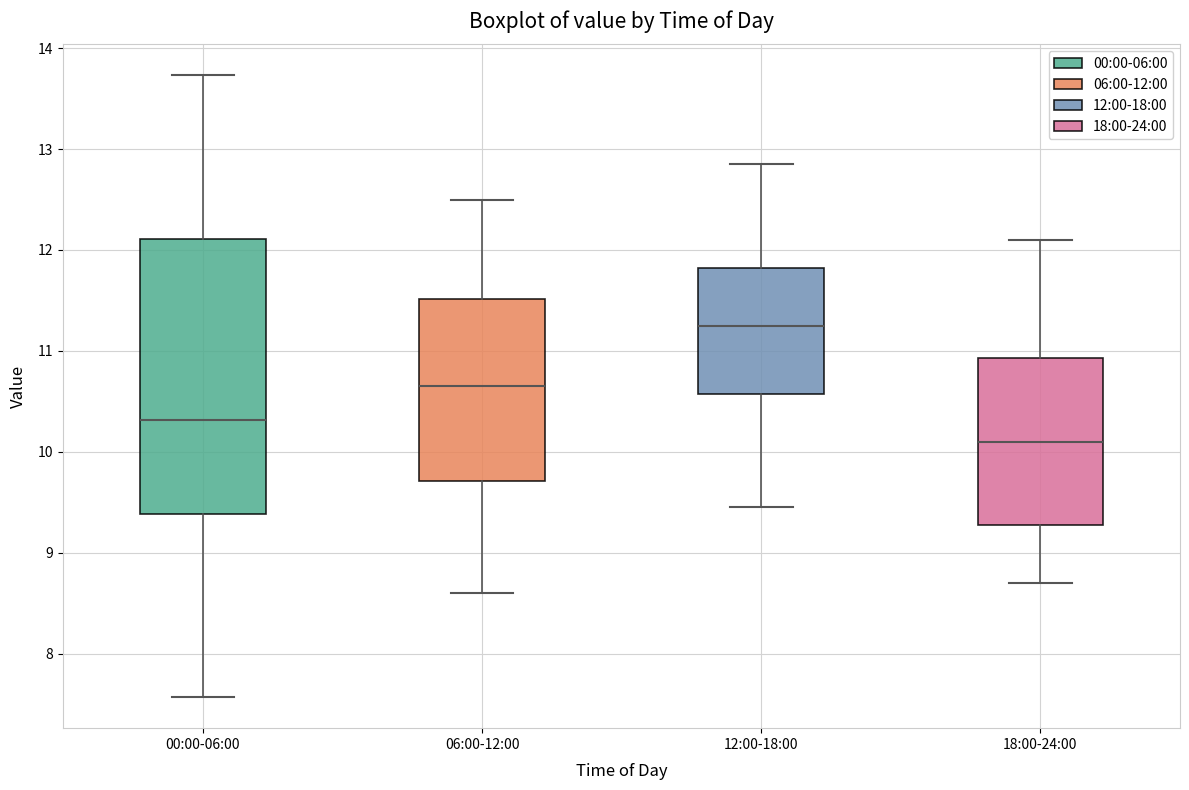

Where is the lower edge of the box for 06:00-12:00 on the y-axis? The values are not printed on the chart, so give them approximately, as read against the axis.

9.7